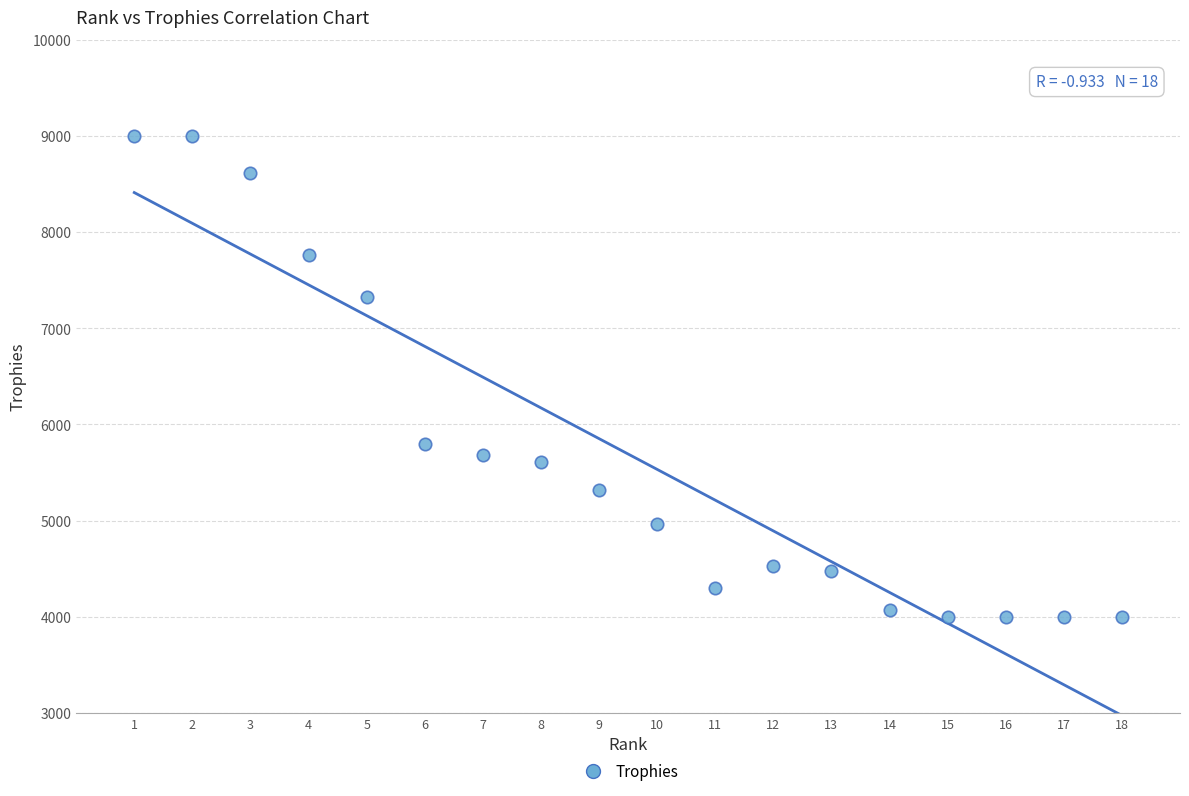

What is the range of X values (max minus min)?

17